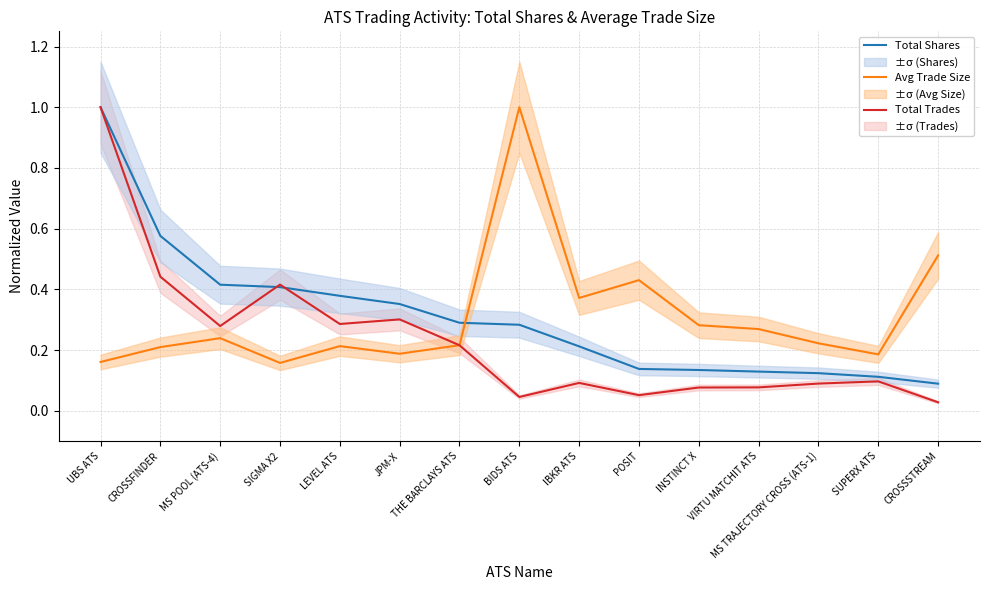

How many distinct data groups are displayed?

3